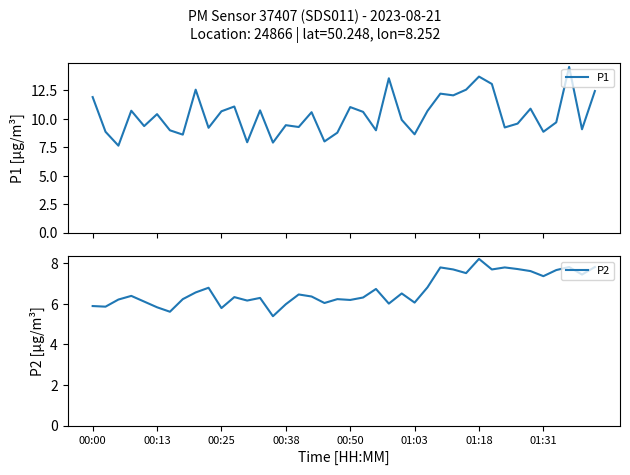

What is the maximum value for P1?

14.6